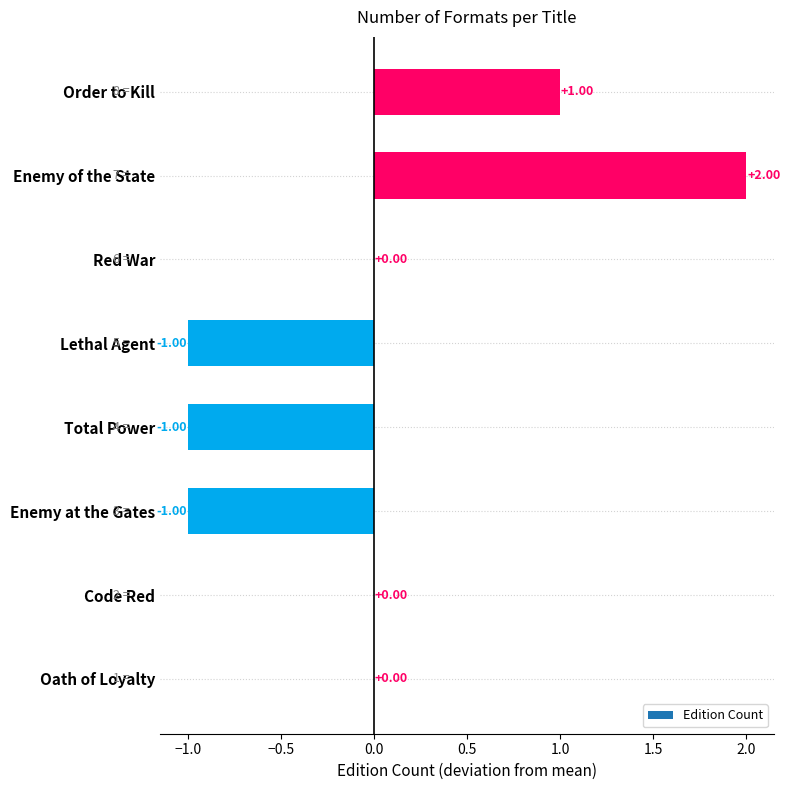

At which category does the chart reach its peak across all series?

Enemy of the State